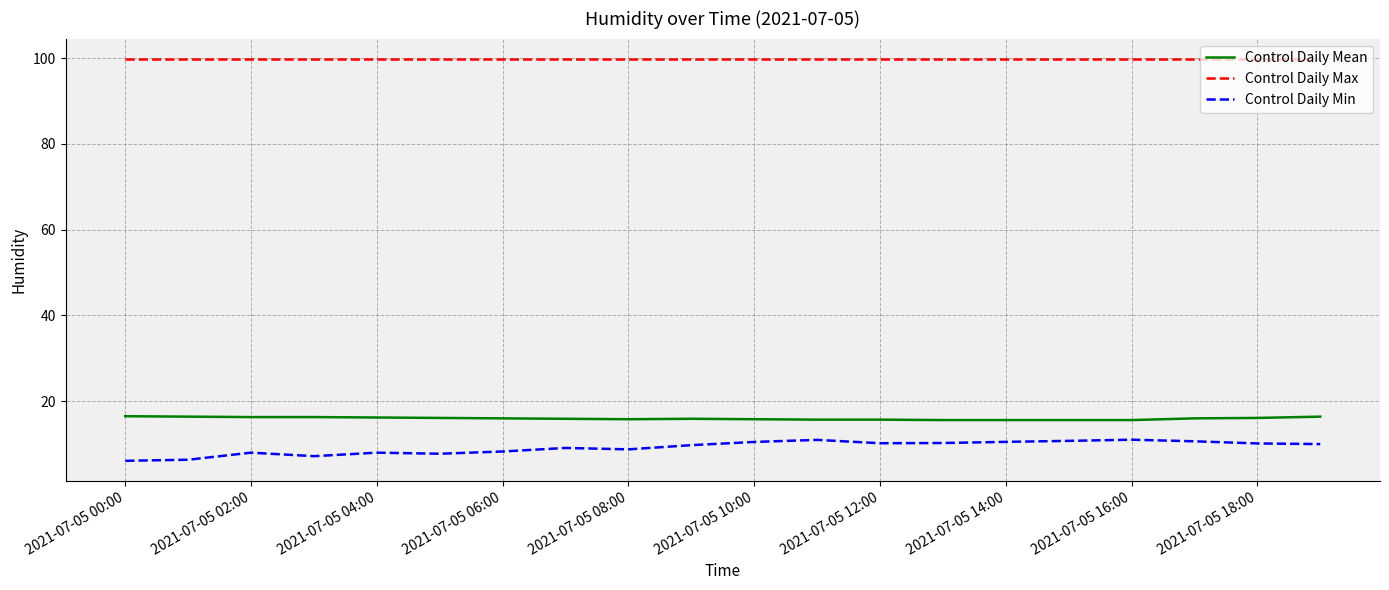

Which series has the largest total across all categories?

Control Daily Max